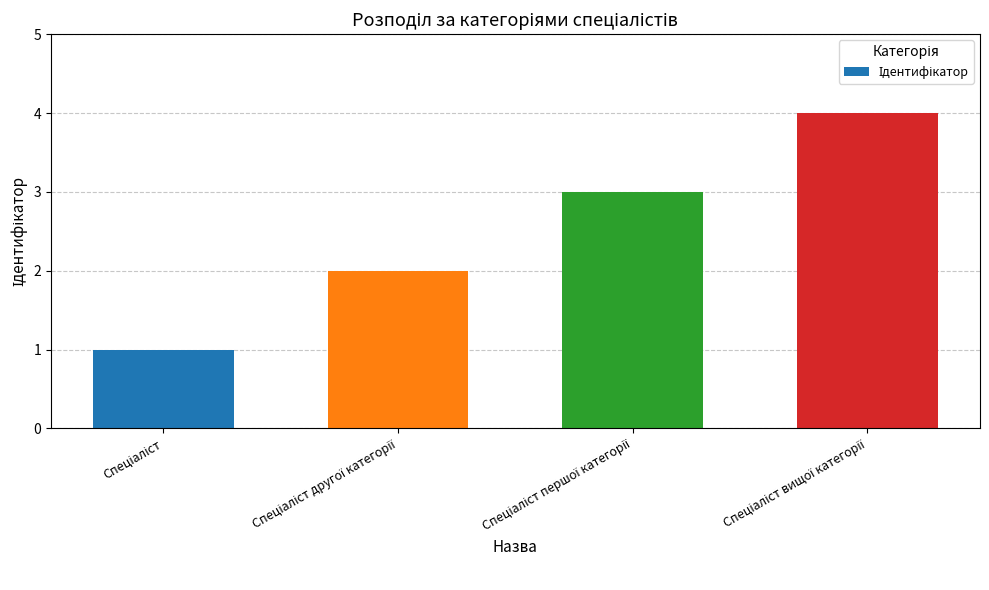

What is the difference between the maximum and minimum values?

3